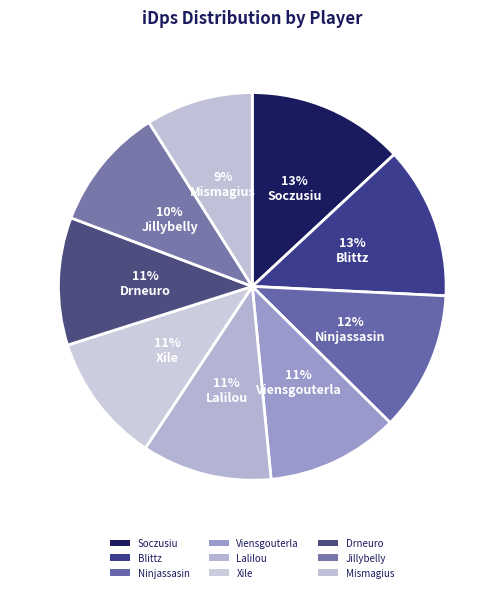

Count the number of slices in the pie.

9